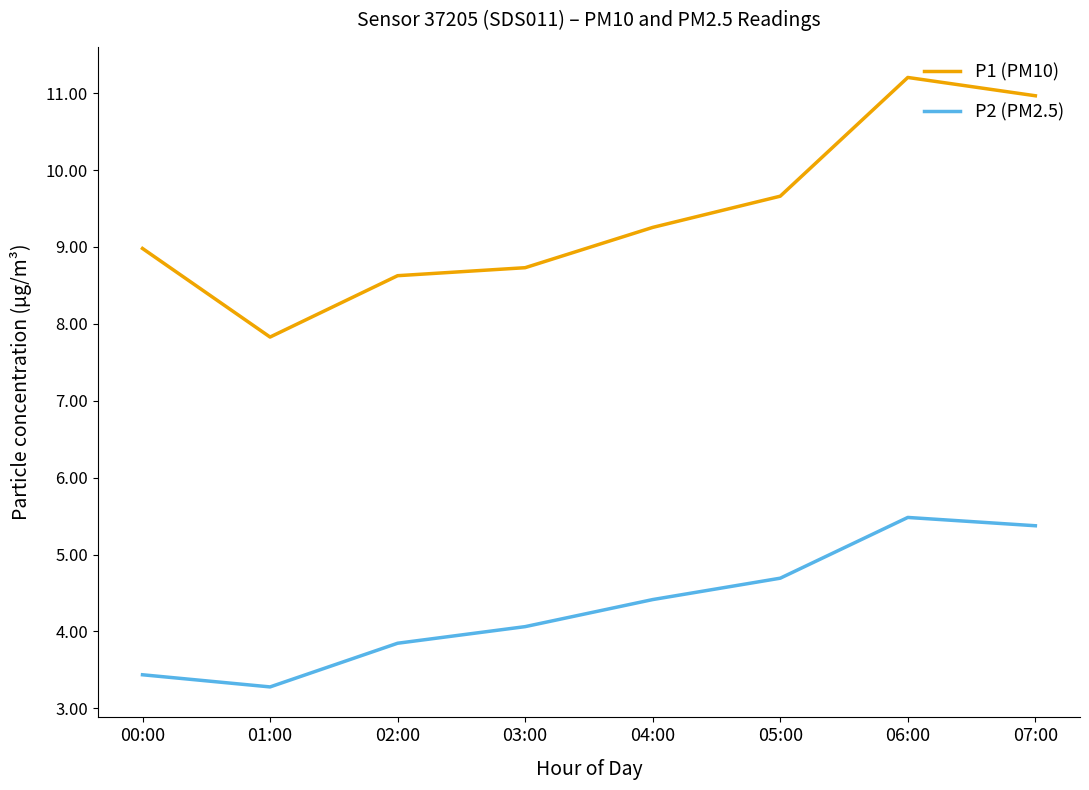

How many distinct data groups are displayed?

2